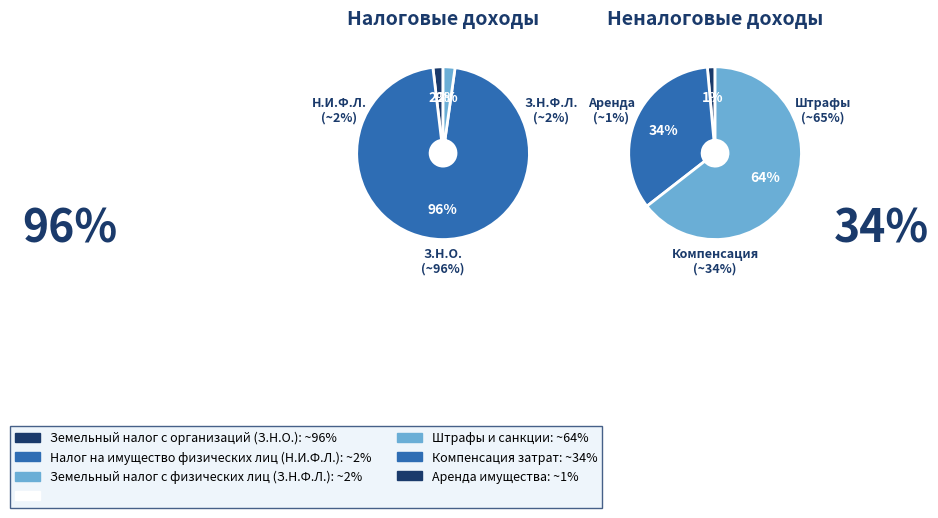

Is there a majority slice in this chart?

Yes